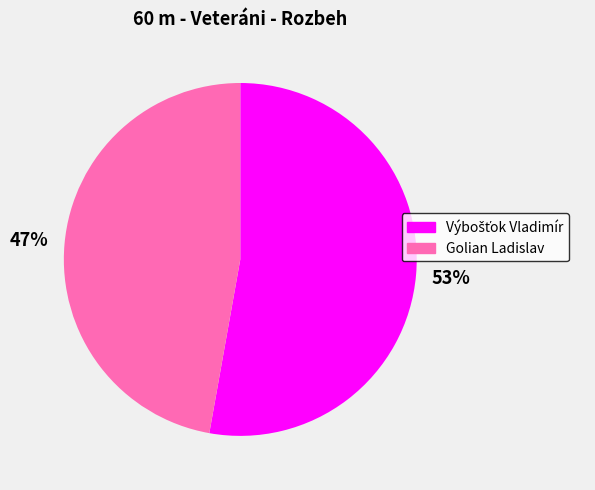

True or false: Golian Ladislav accounts for 38% of the total.

False